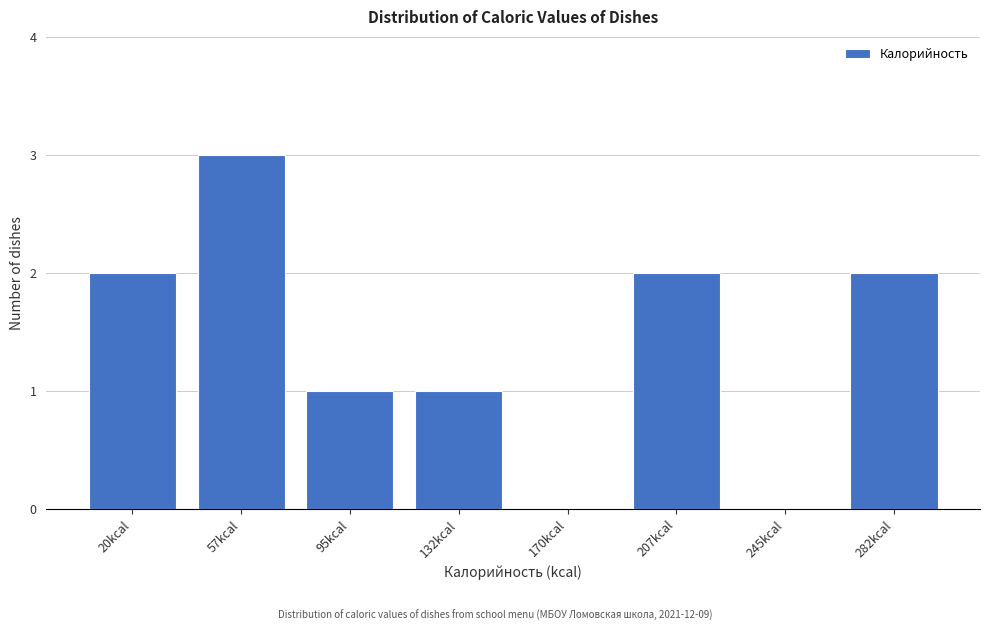

Reading left to right, list all the values displayed in this chart.

20kcal=2	57kcal=3	95kcal=1	132kcal=1	170kcal=0	207kcal=2	245kcal=0	282kcal=2